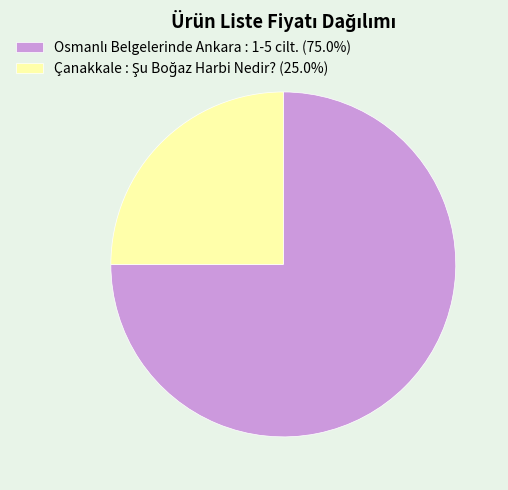

Is there any slice that represents more than half of the pie?

Yes